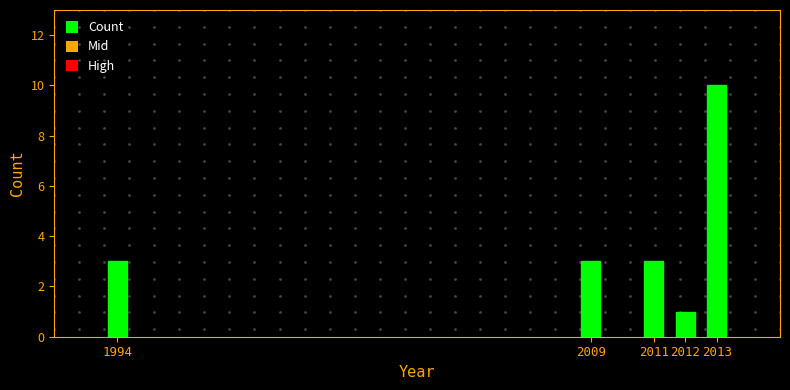

Reading left to right, list all the values displayed in this chart.

1994=3	2009=3	2011=3	2012=1	2013=10